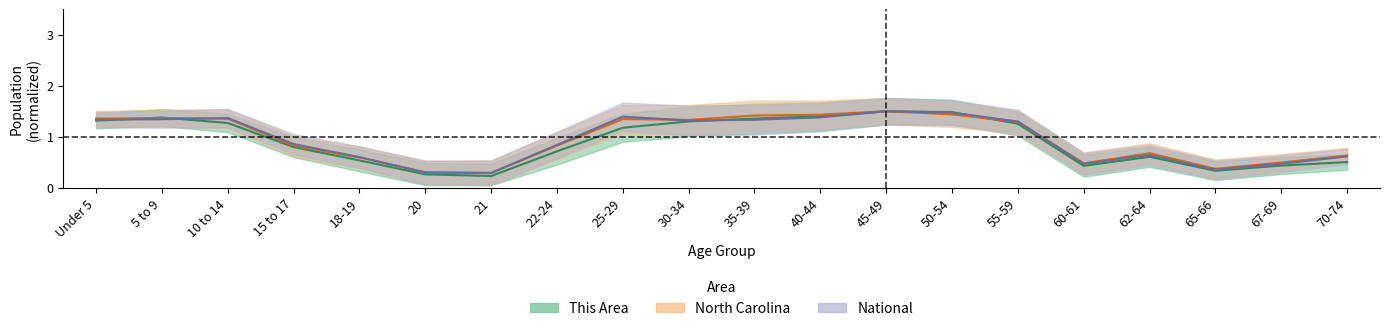

Which label corresponds to the smallest value in the chart?

21